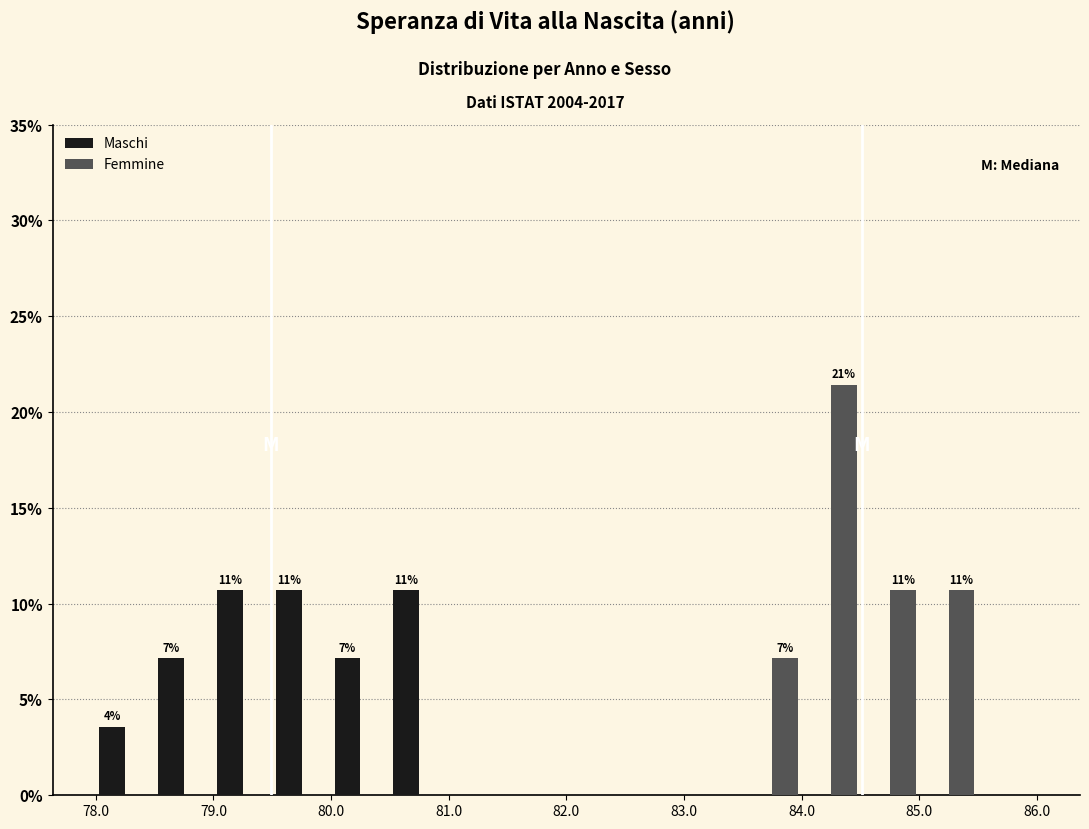

In the Femmine series, which range on the x-axis has the tallest bar?

84.0 to 84.5